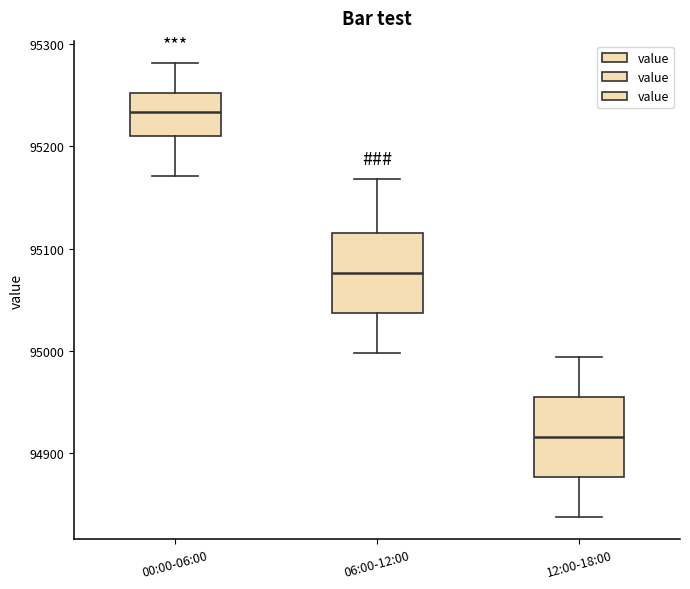

Reading left to right, read every box against the y-axis: the position of its median line, the range the box covers, and the ends of its whiskers. The values are not printed on the chart, so give them approximately, as read against the axis.

00:00-06:00: median 95230, box 95210 to 95250, whiskers 95170 to 95280
06:00-12:00: median 95080, box 95040 to 95120, whiskers 95000 to 95170
12:00-18:00: median 94920, box 94880 to 94950, whiskers 94840 to 94990